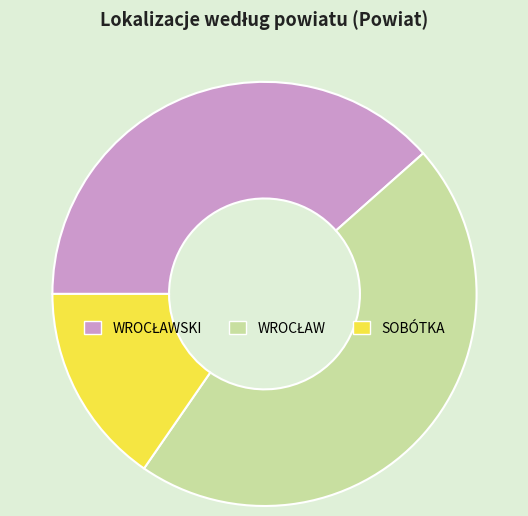

Which slice is the smallest?

SOBÓTKA